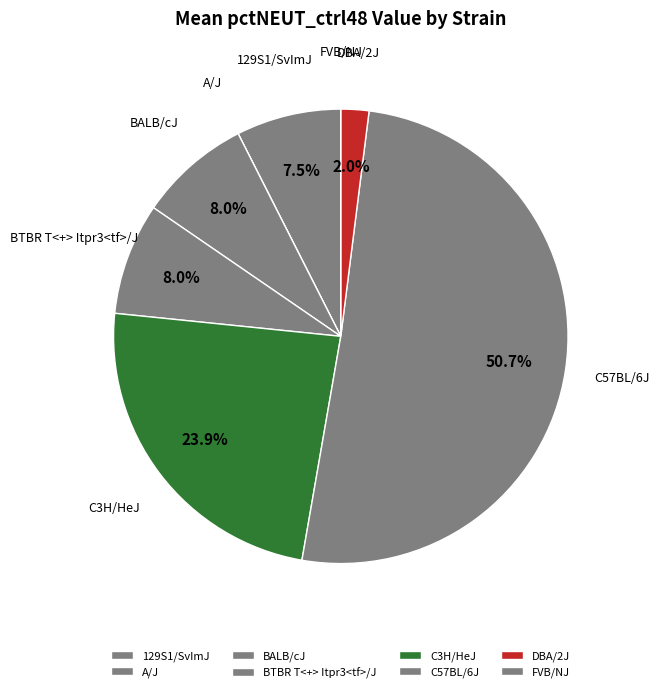

Is it true that C57BL/6J is 51% of the pie?

True